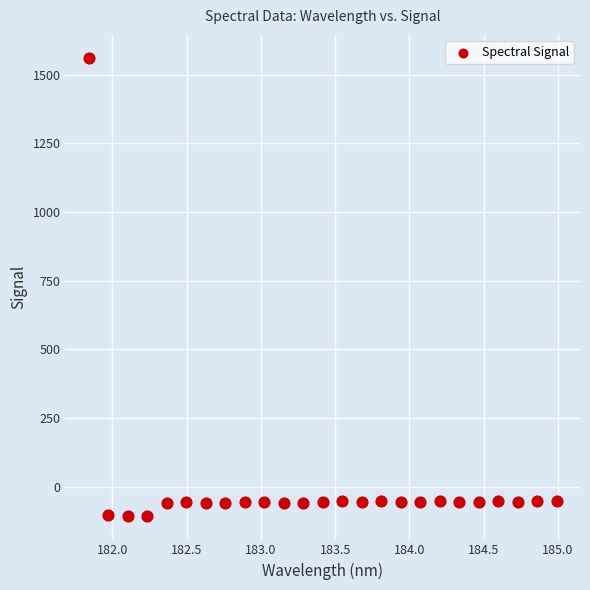

What is the range of Y values (max minus min)?

1668.5